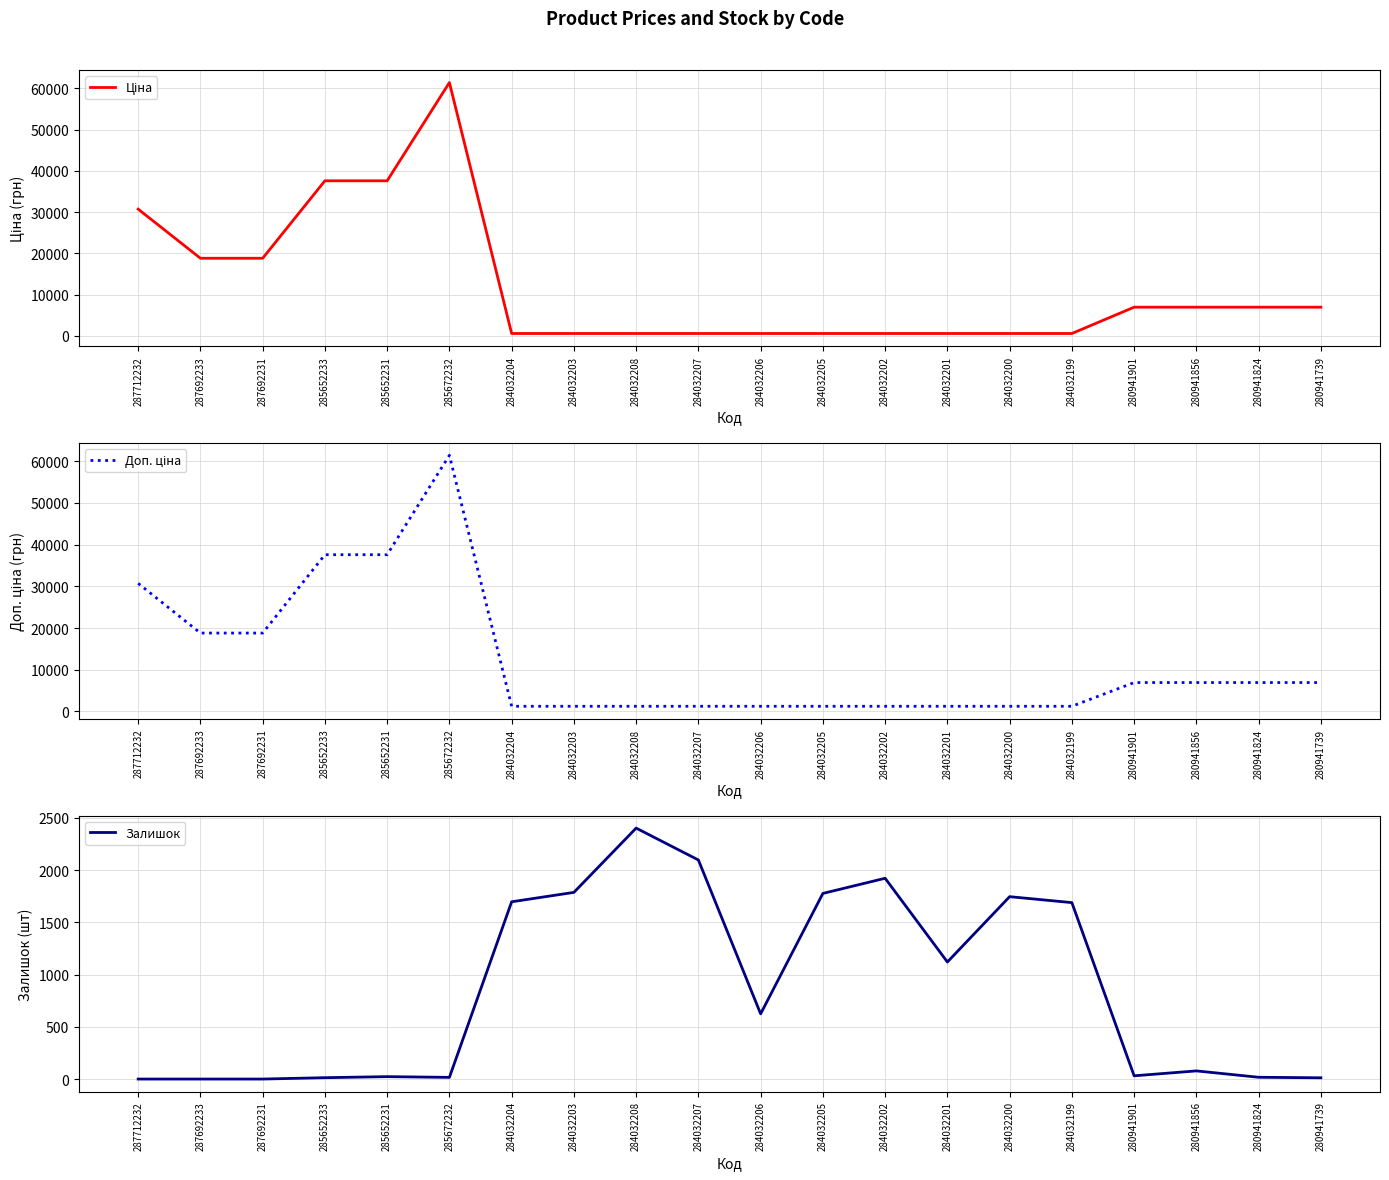

List the series in order of their peak value, lowest first.

Залишок, Ціна, Доп. ціна